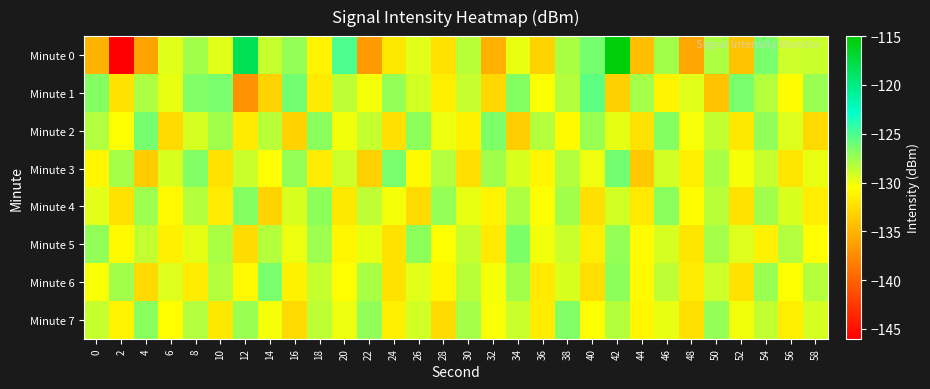

Which label corresponds to the smallest value in the chart?

2